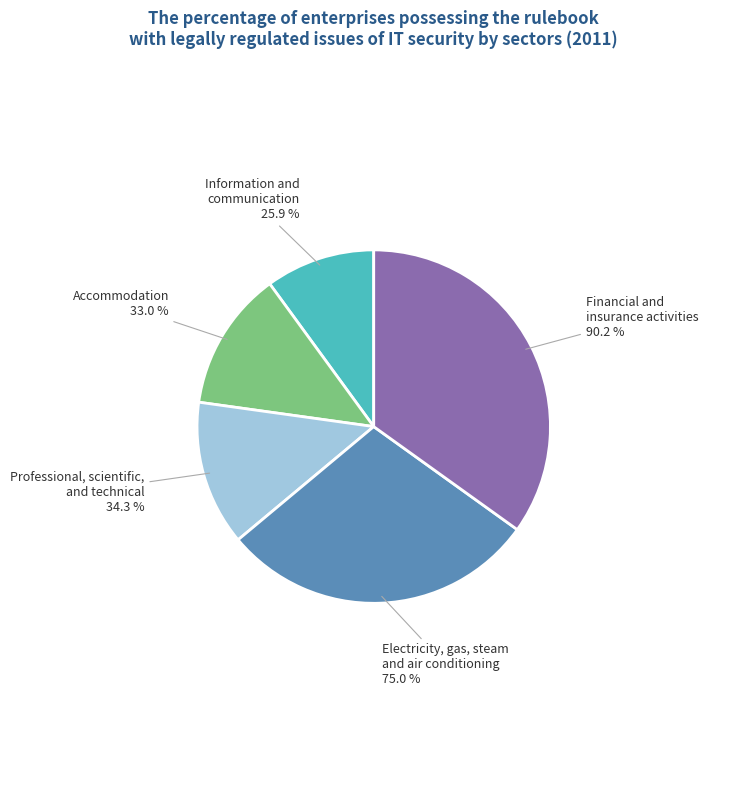

Which category has the smallest portion of the pie?

Information and
communication